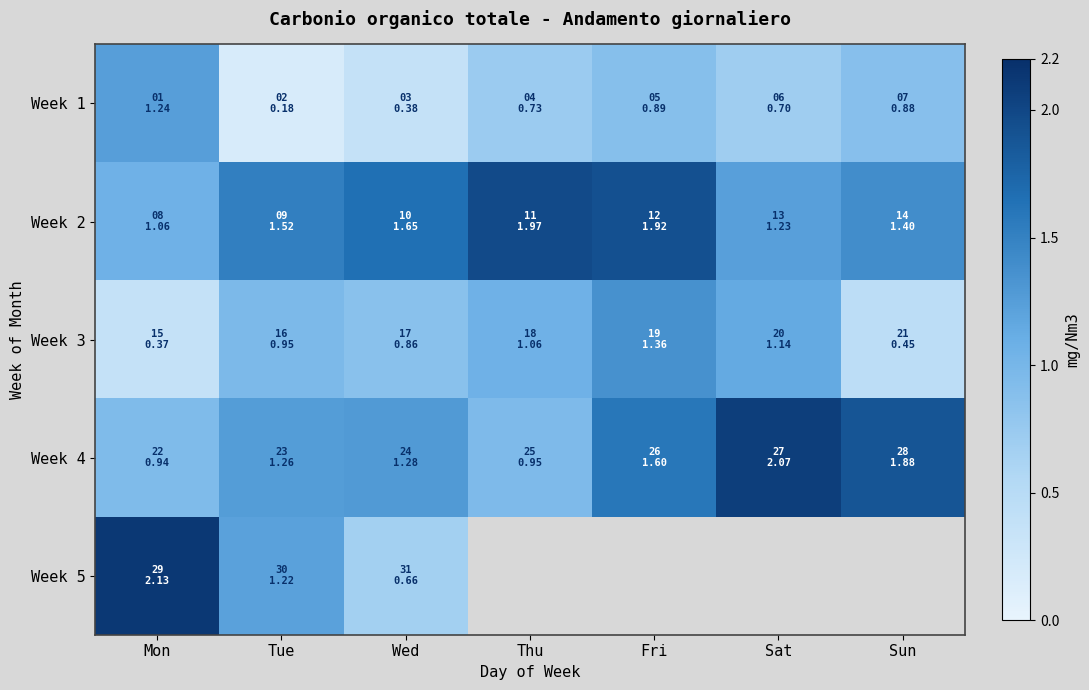

How many series are shown in this chart?

5